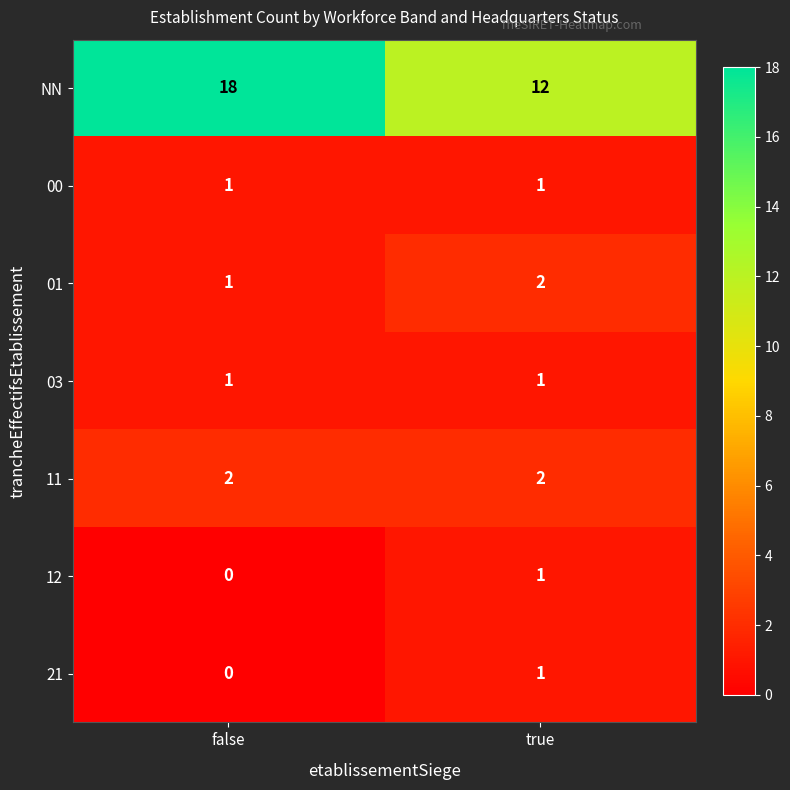

At which label is 21 closest to 0?

false